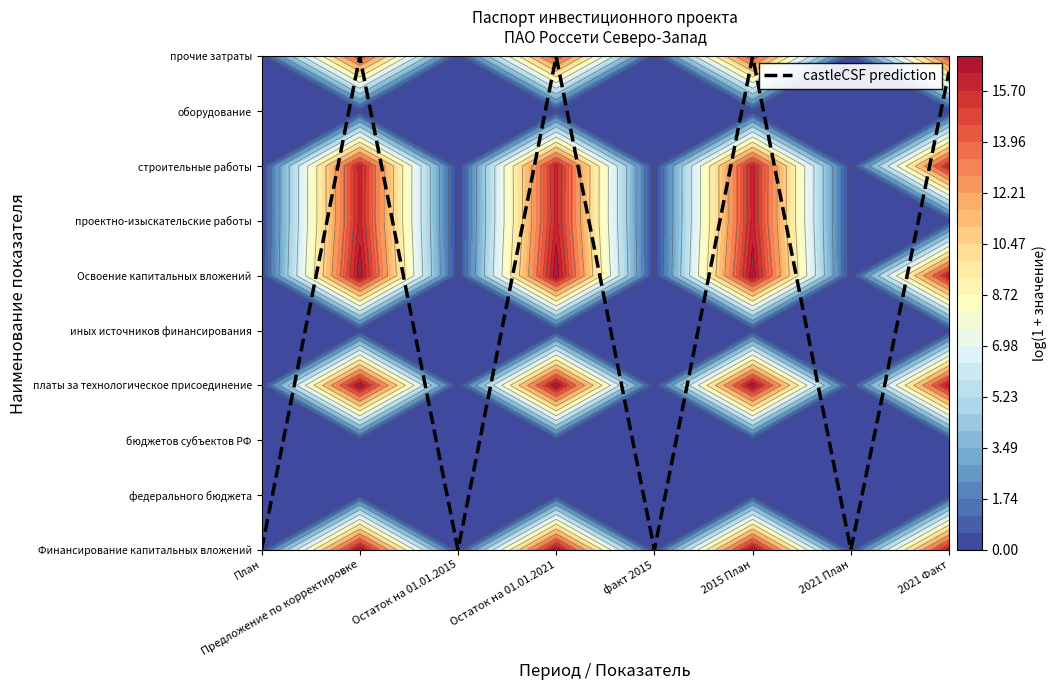

What is the average value?

4.5